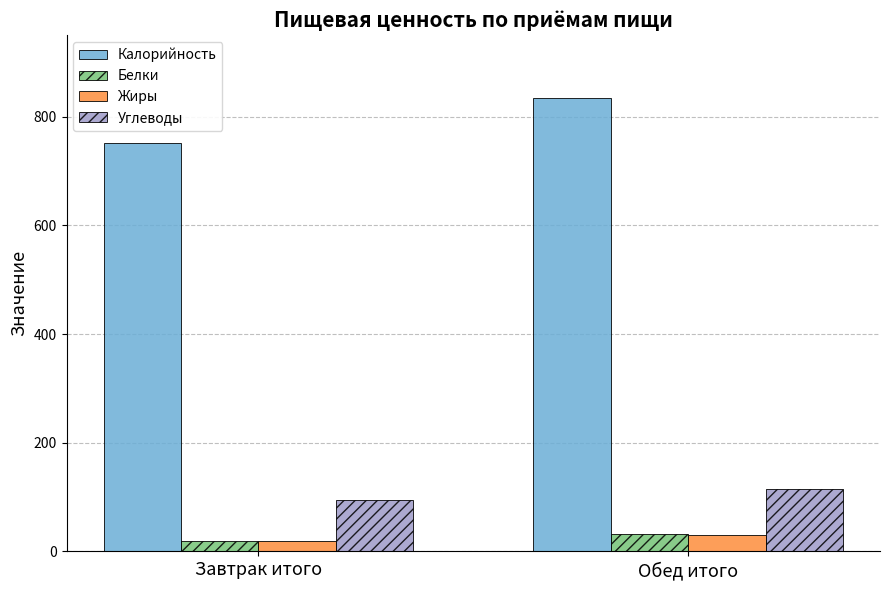

What is the value of the Белки bar at the 1st from the left?

18.7